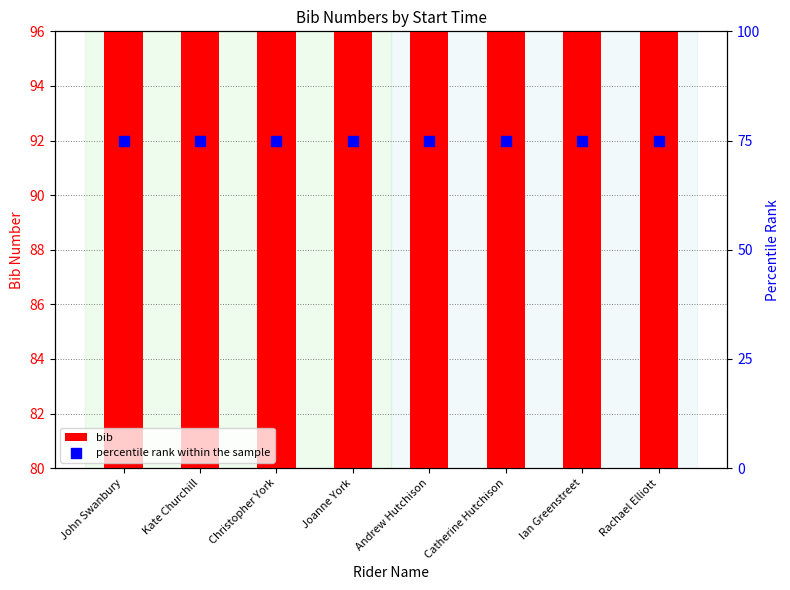

Which series reaches the maximum Y coordinate?

bib